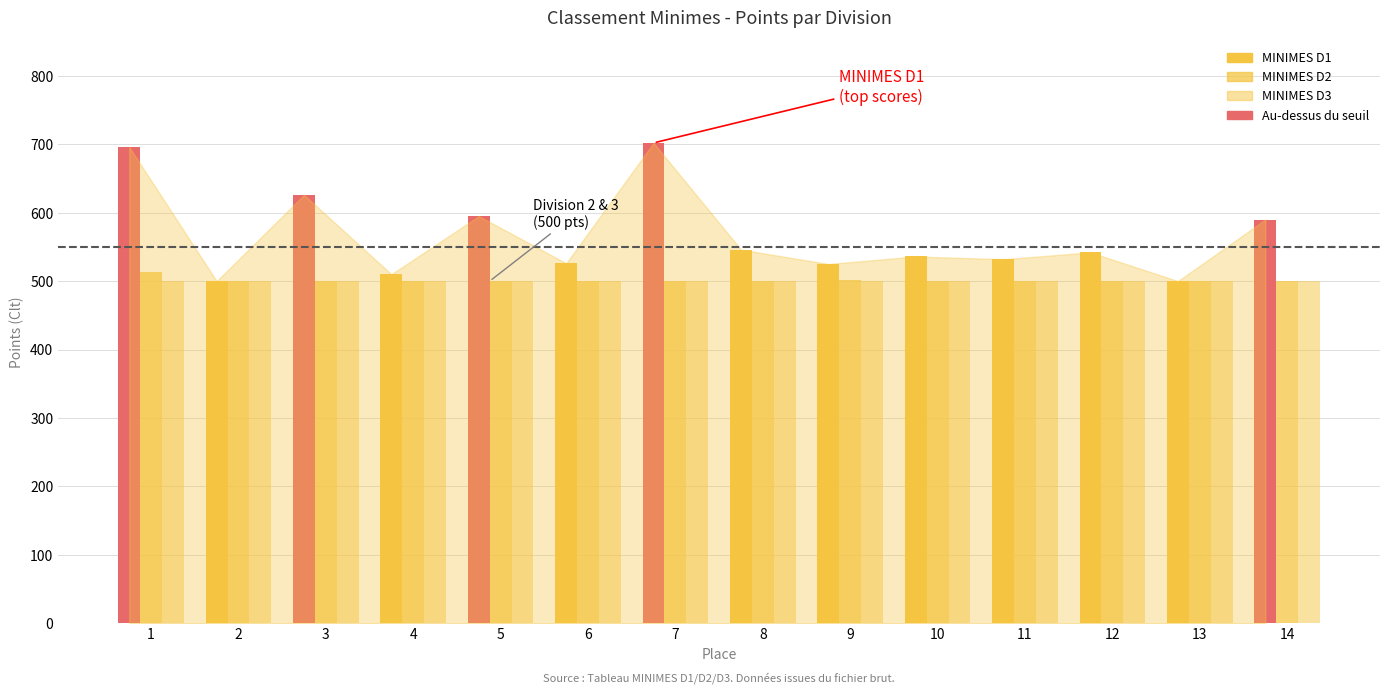

True or false: MINIMES D3 has a value of 851 at 4.

False